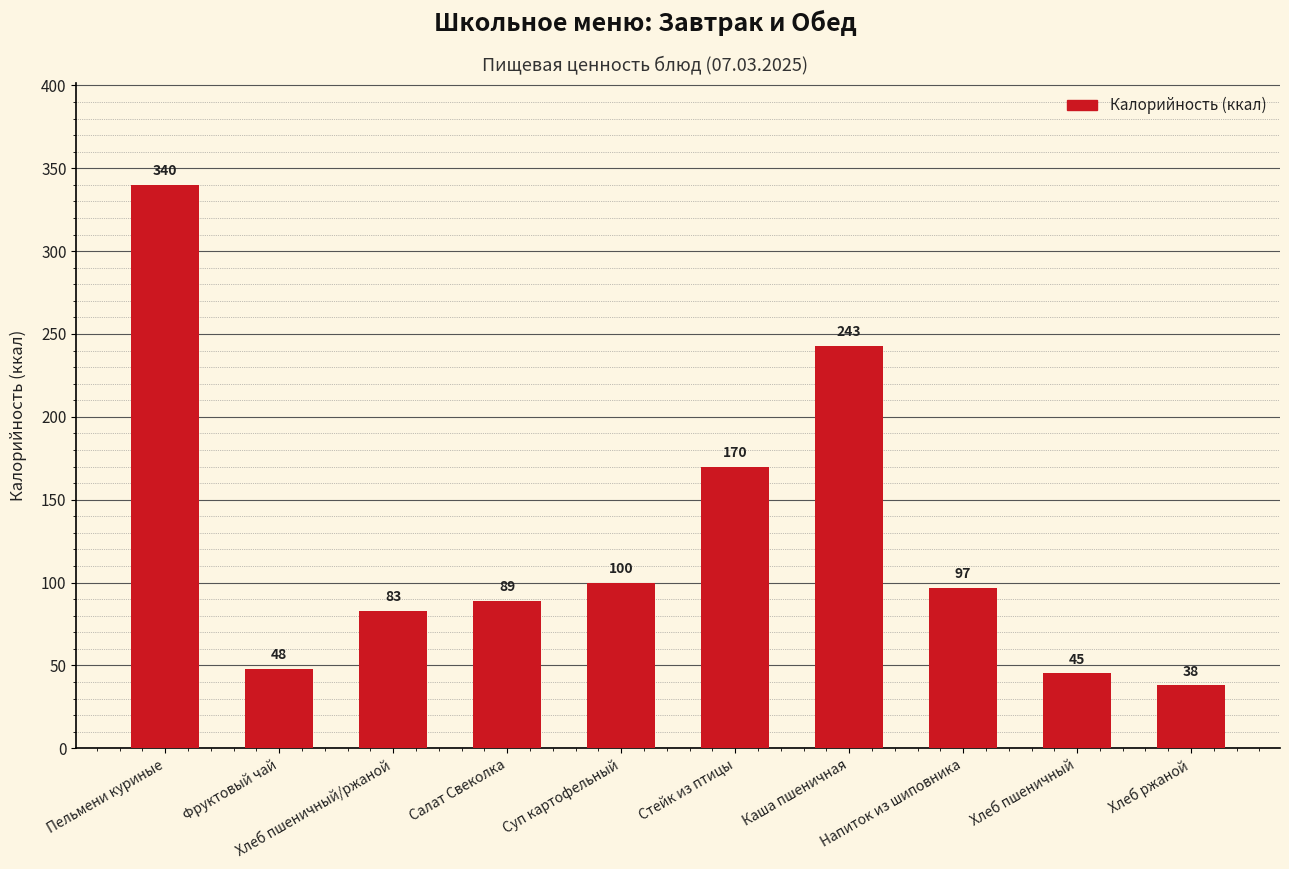

List the labels in order of value, smallest first.

Хлеб ржаной, Хлеб пшеничный, Фруктовый чай, Хлеб пшеничный/ржаной, Салат Свеколка, Напиток из шиповника, Суп картофельный, Стейк из птицы, Каша пшеничная, Пельмени куриные